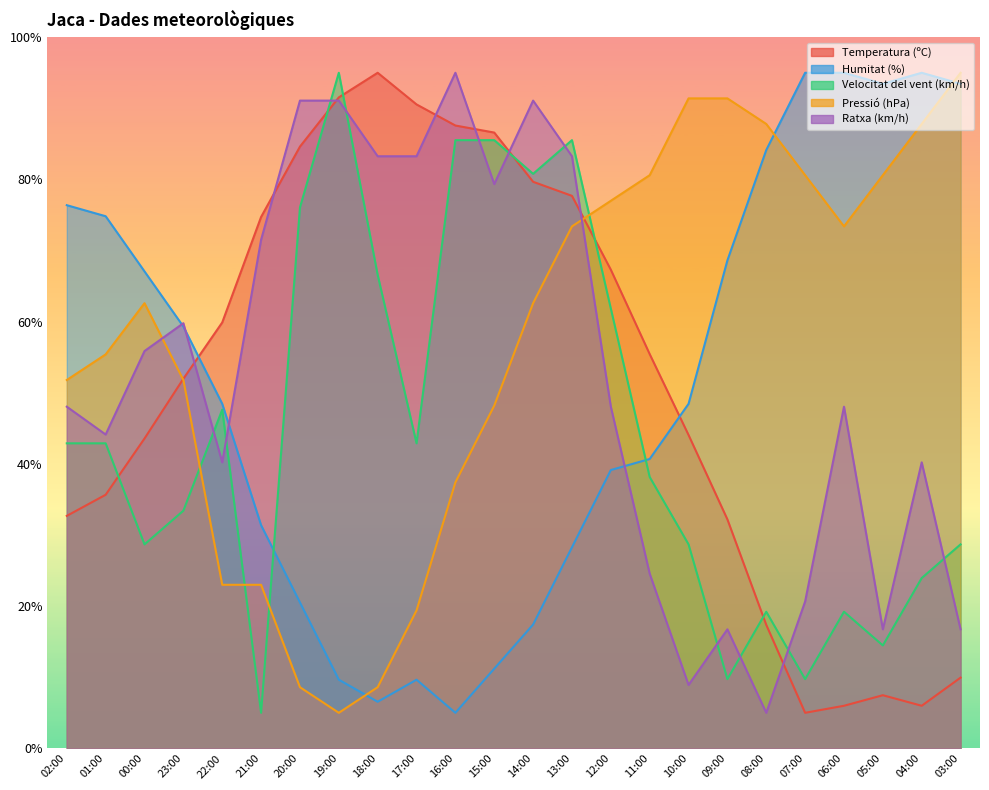

What is the label of the 11th point from the right?

13:00